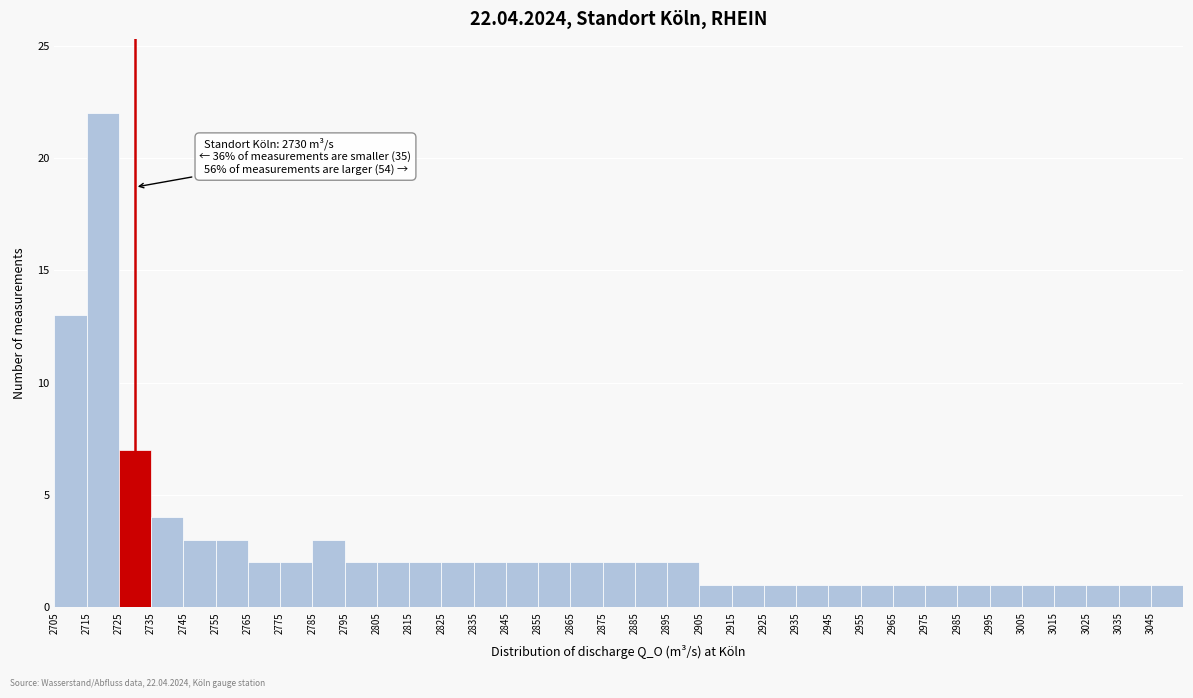

Which range on the x-axis has the tallest bar?

2715 to 2725